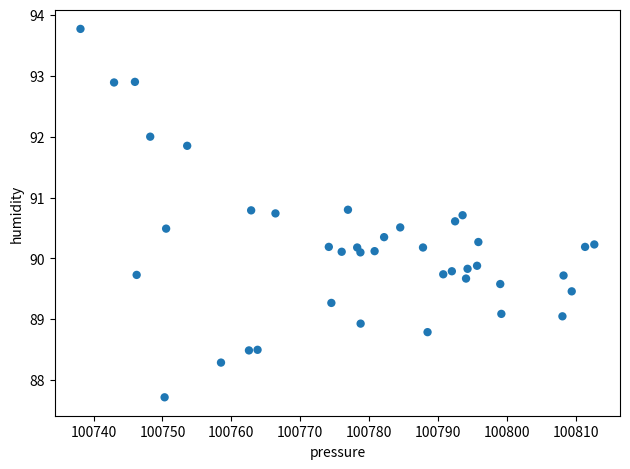

What is the range of X values (max minus min)?

74.6